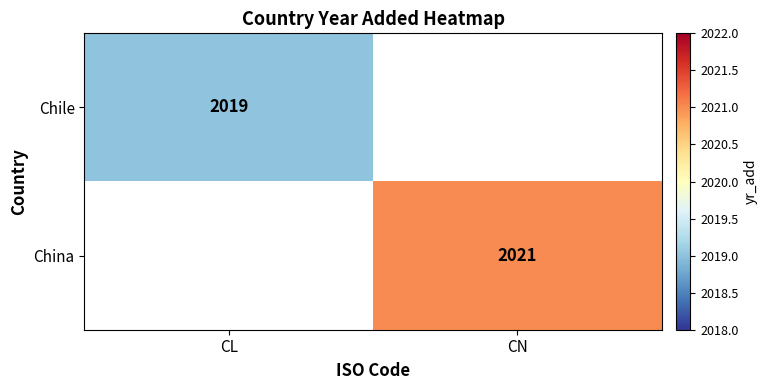

What is the greatest value displayed?

2021.0